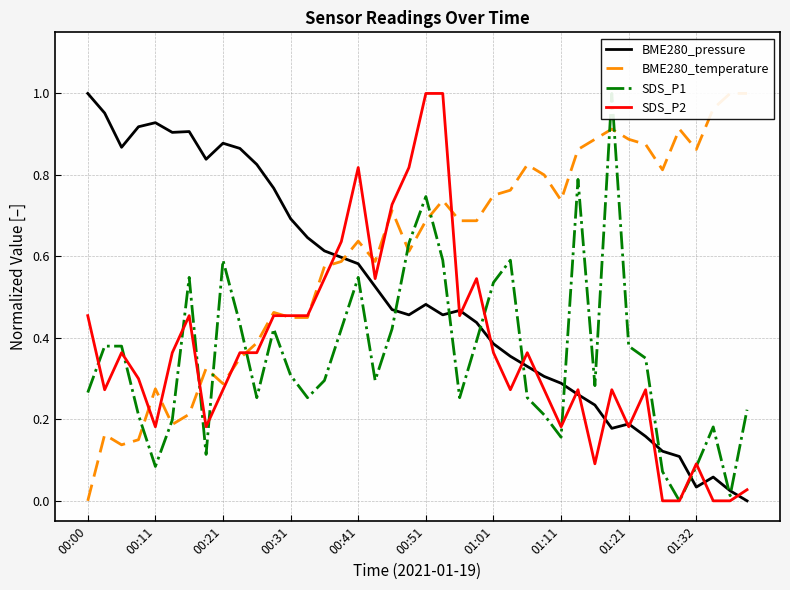

How many distinct data groups are displayed?

4